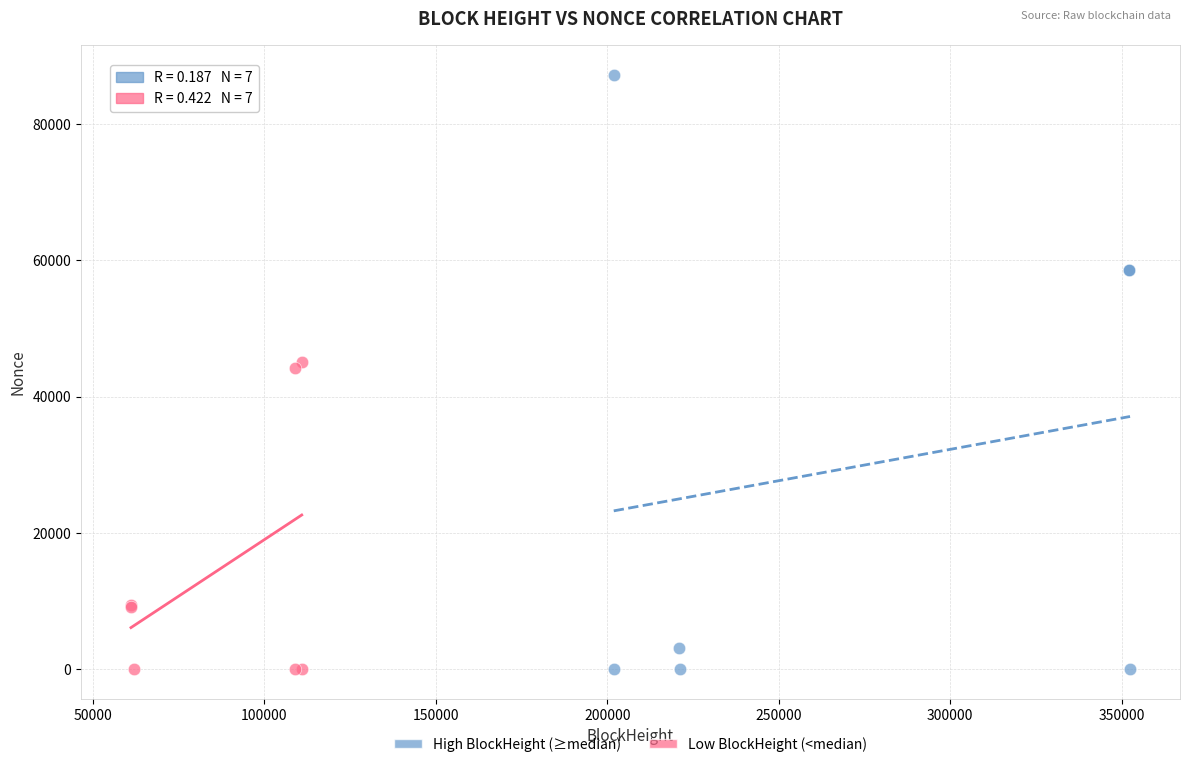

Which series contains the highest Y value?

High BlockHeight (≥median)